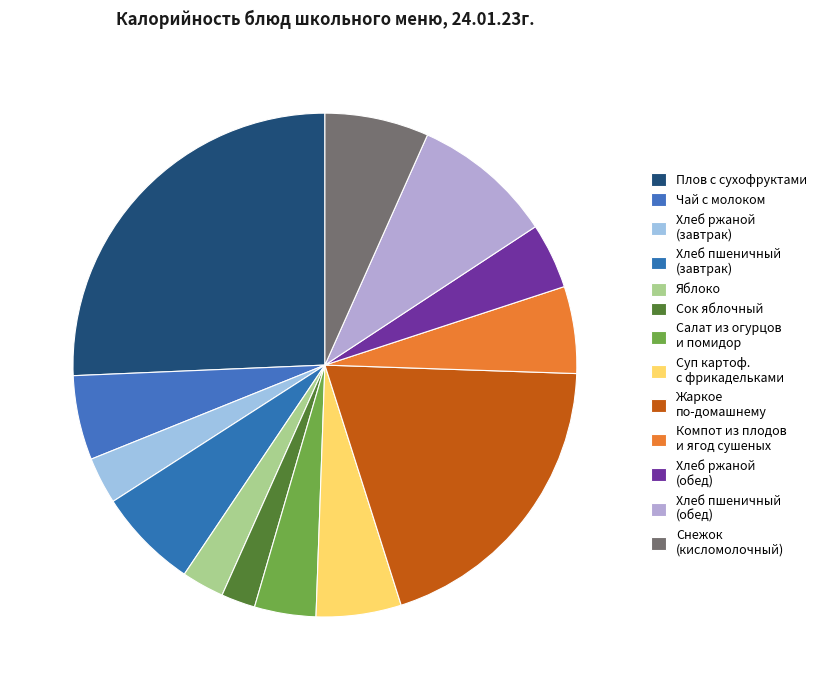

Is Жаркое по-домашнему the majority of the pie?

No